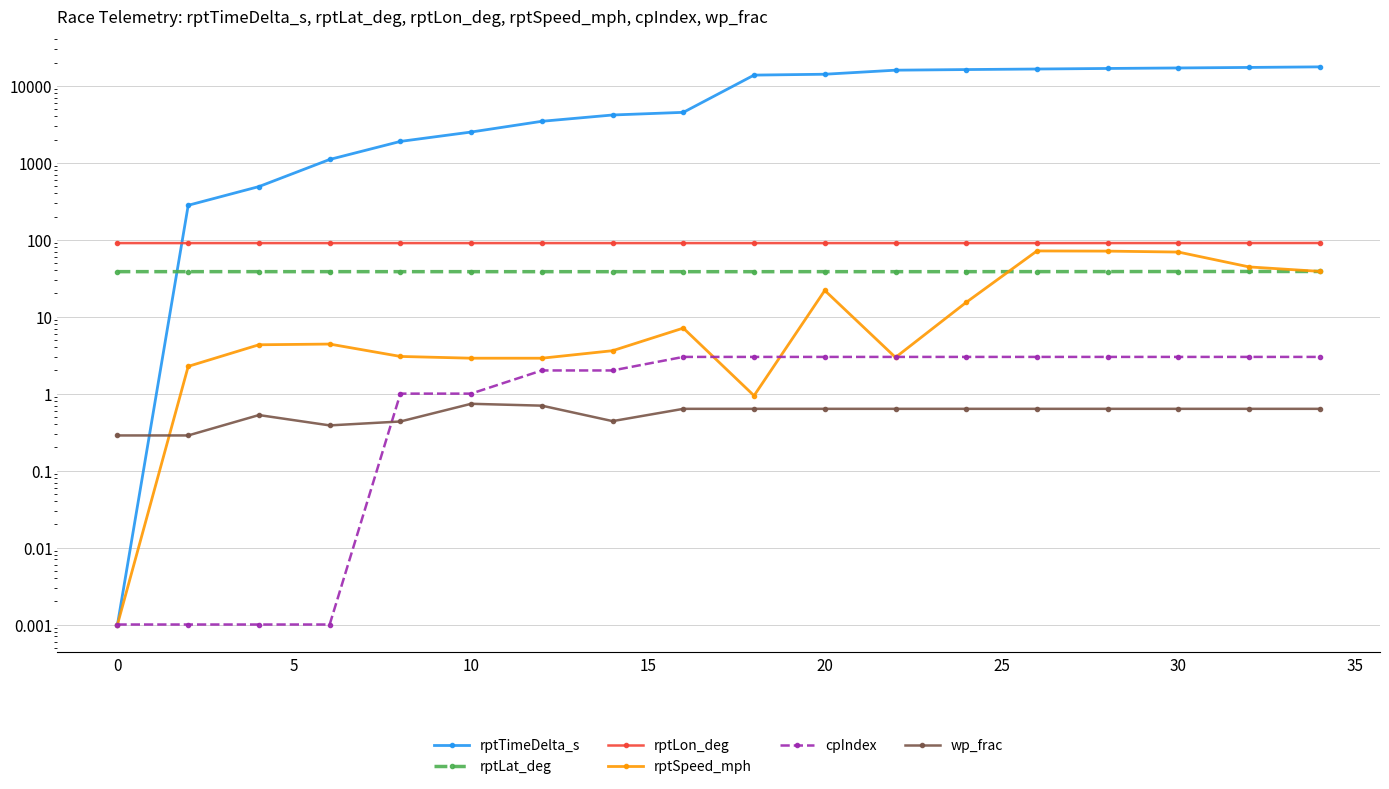

What are all the series names shown in the legend?

rptTimeDelta_s, rptLat_deg, rptLon_deg, rptSpeed_mph, cpIndex, wp_frac